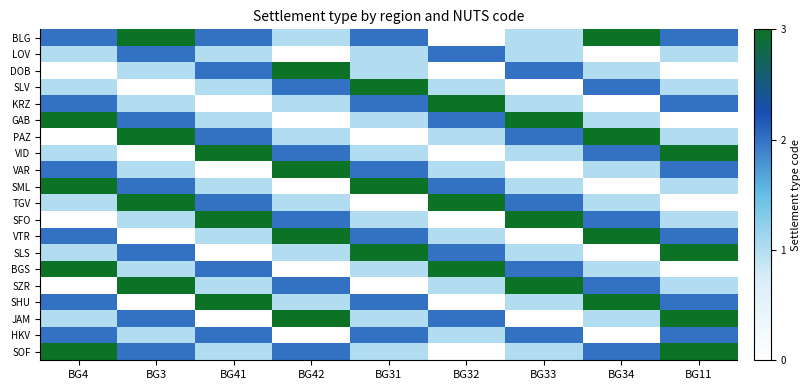

Which category has the highest value across all series?

BG3